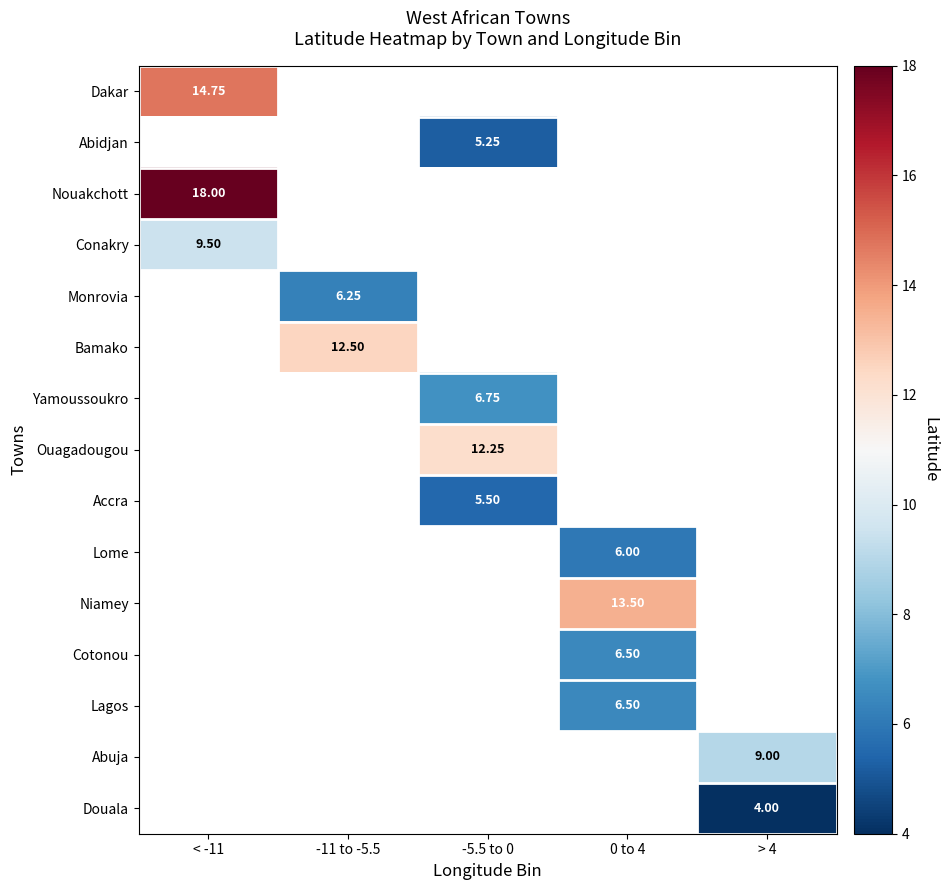

What is the greatest value displayed?

18.0